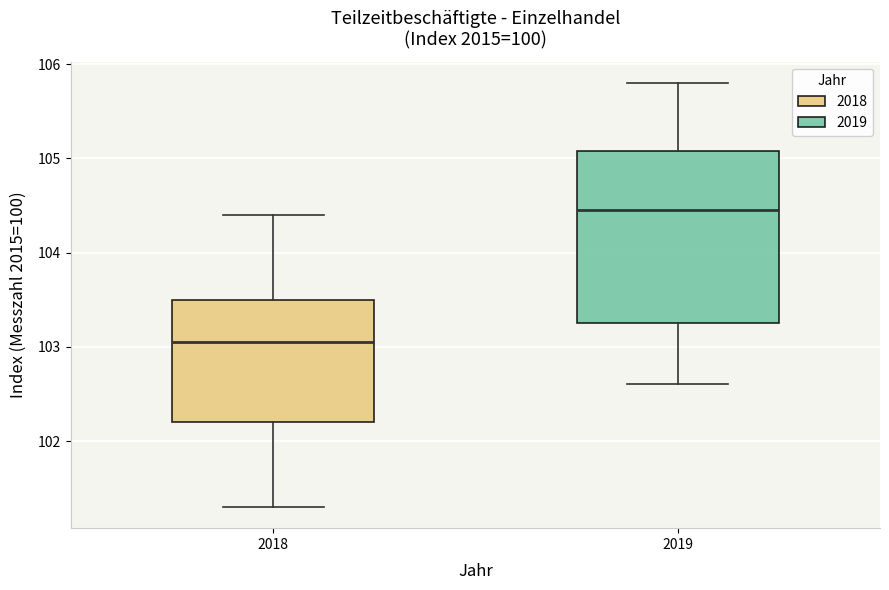

Which box is the tallest, from its lower edge to its upper edge?

2019